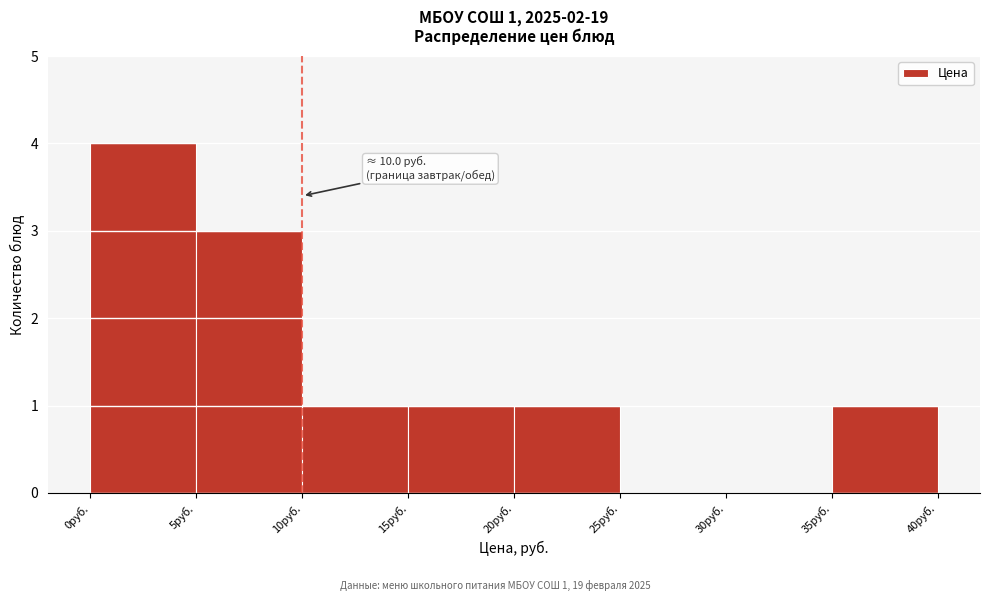

Which range on the x-axis has the tallest bar?

0 to 5